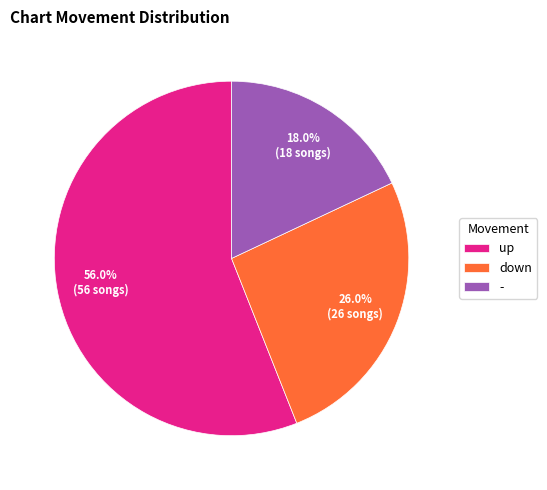

Does any single category account for the majority?

Yes